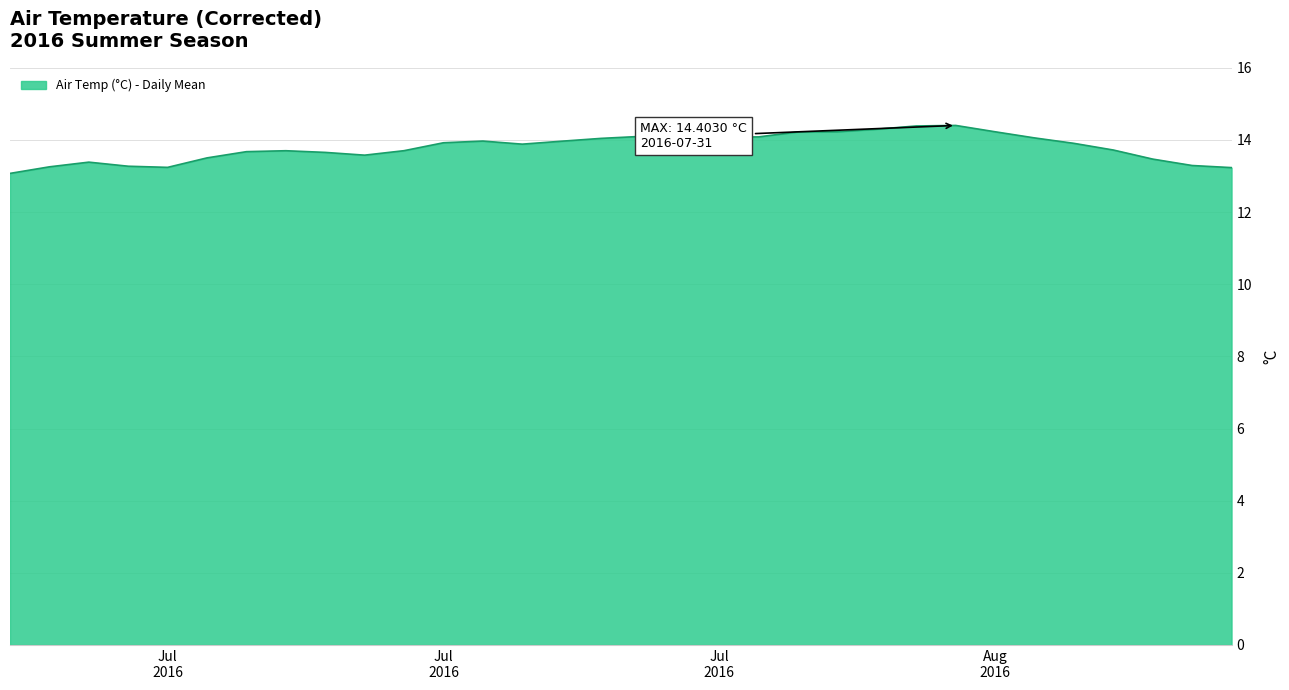

What is the minimum value shown in the chart?

13.1